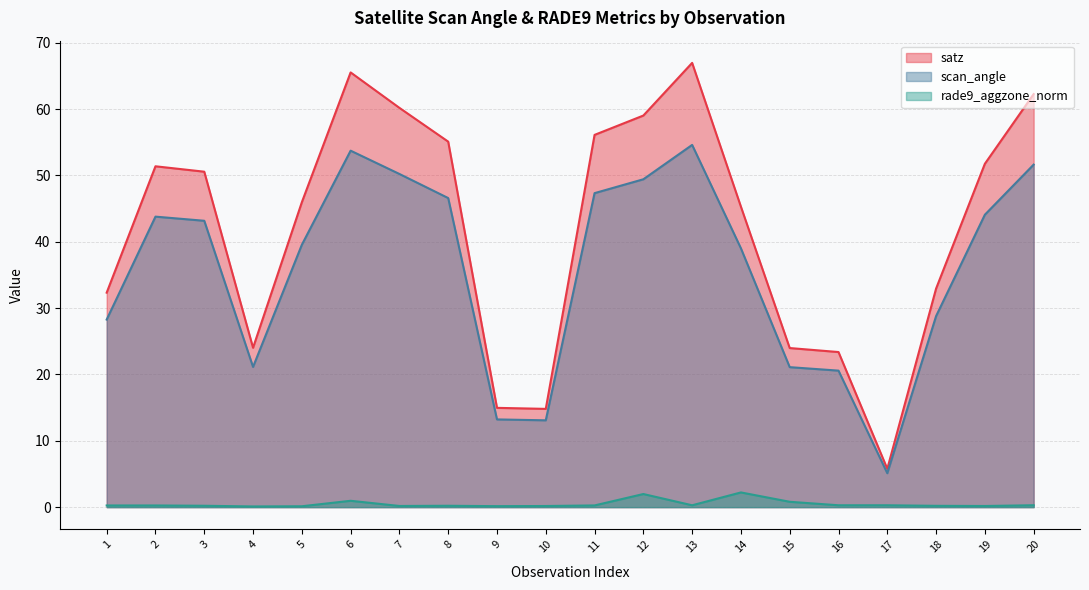

True or false: satz has a value of 15.5 at 18.

False